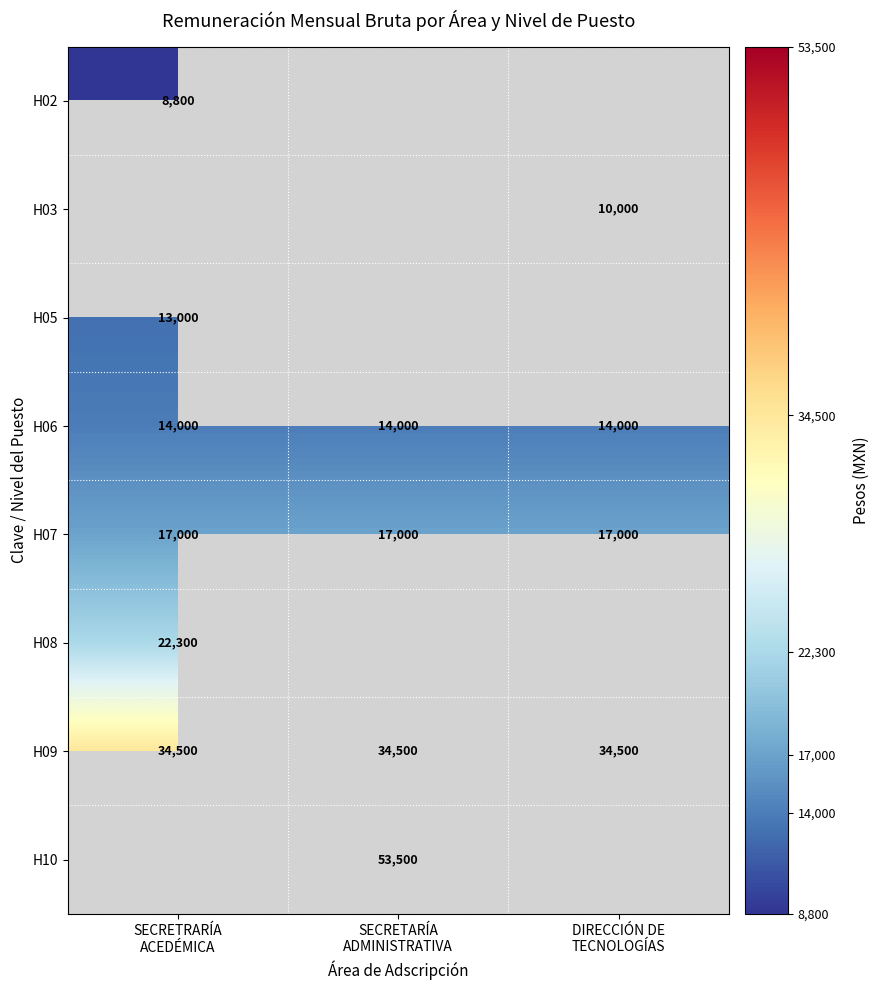

What is the minimum value for H07?

17000